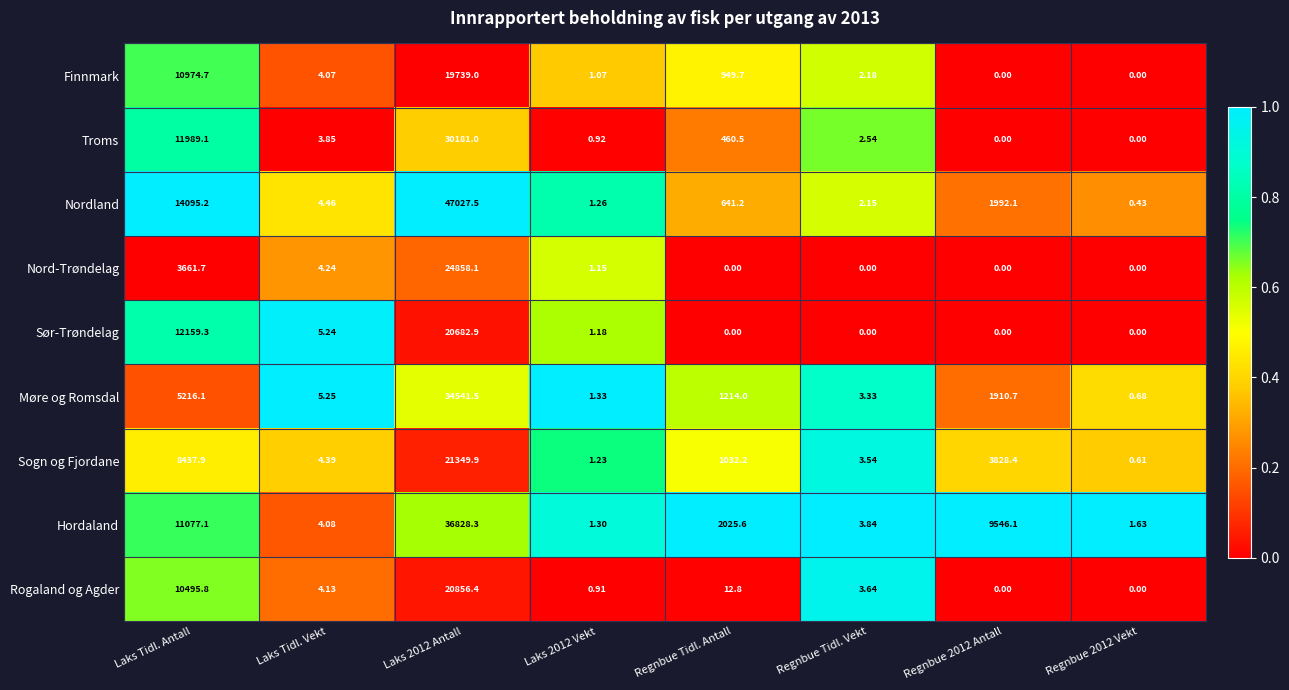

Is the value of Rogaland og Agder at Regnbue 2012 Vekt greater than the value of Sogn og Fjordane at Regnbue 2012 Vekt?

No